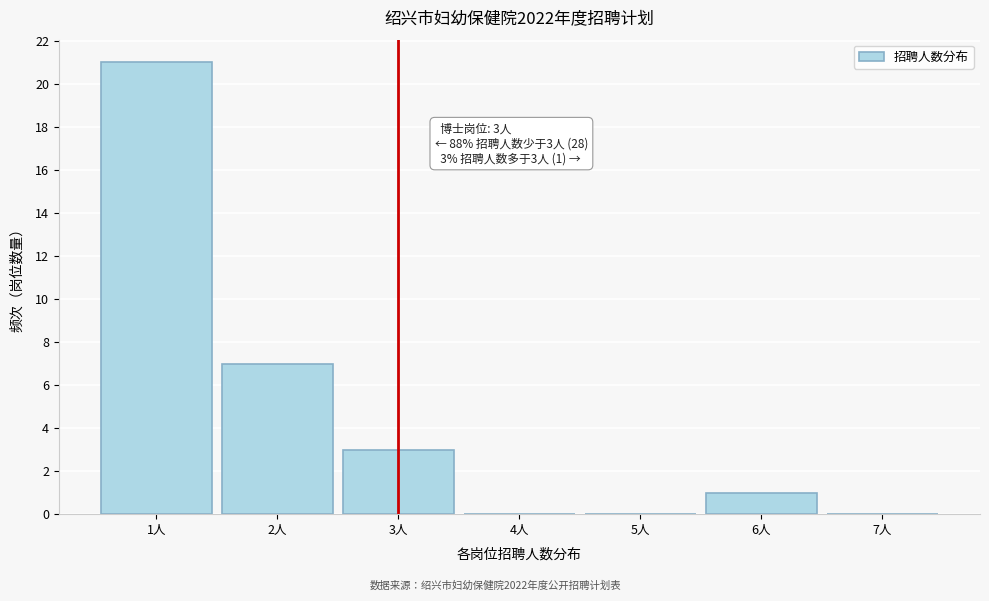

Over which range of the x-axis is the bar tallest?

0.5 to 1.5